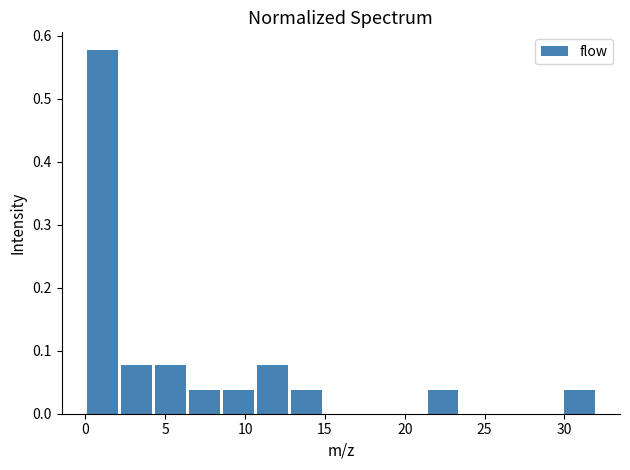

Which range on the x-axis has the tallest bar?

0.0 to 2.0